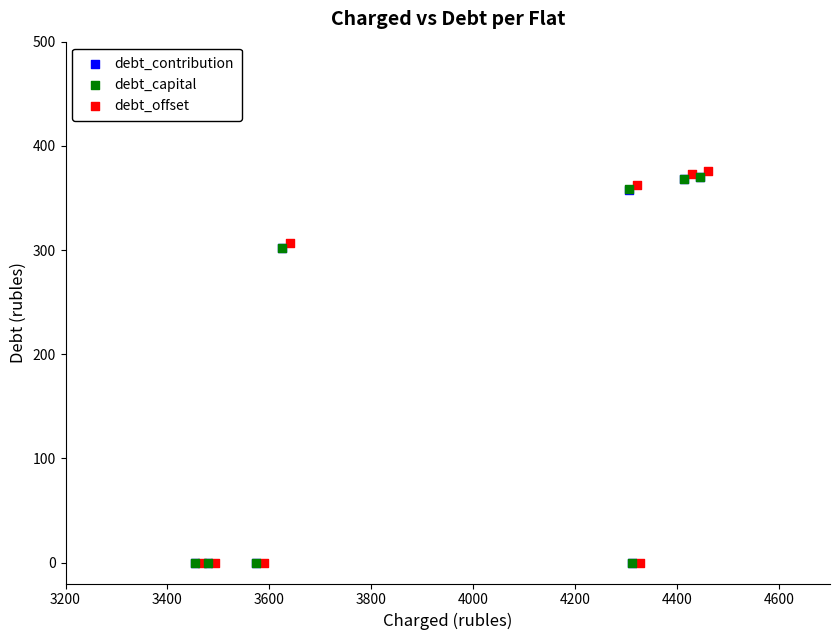

Which series has the largest Y range (max minus min)?

debt_offset